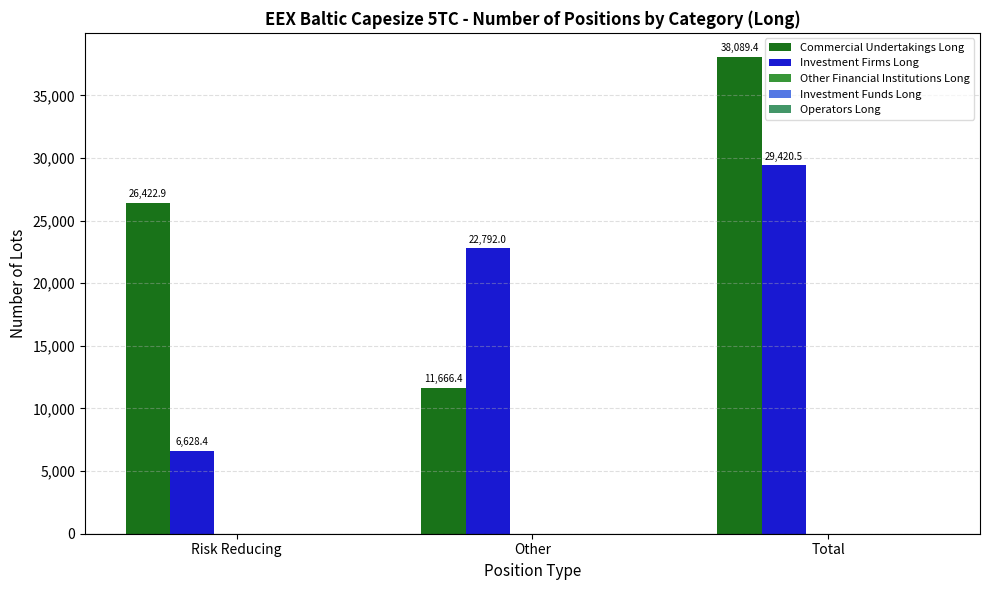

What is the minimum value for Investment Firms Long?

6628.4